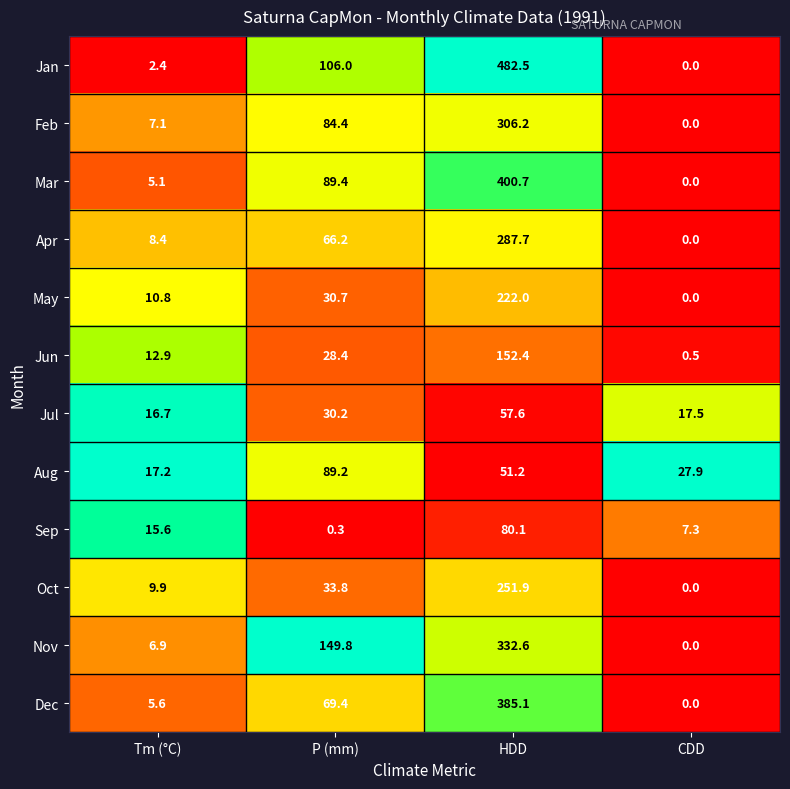

The Nov series shows 332.6 at HDD. True or false?

True